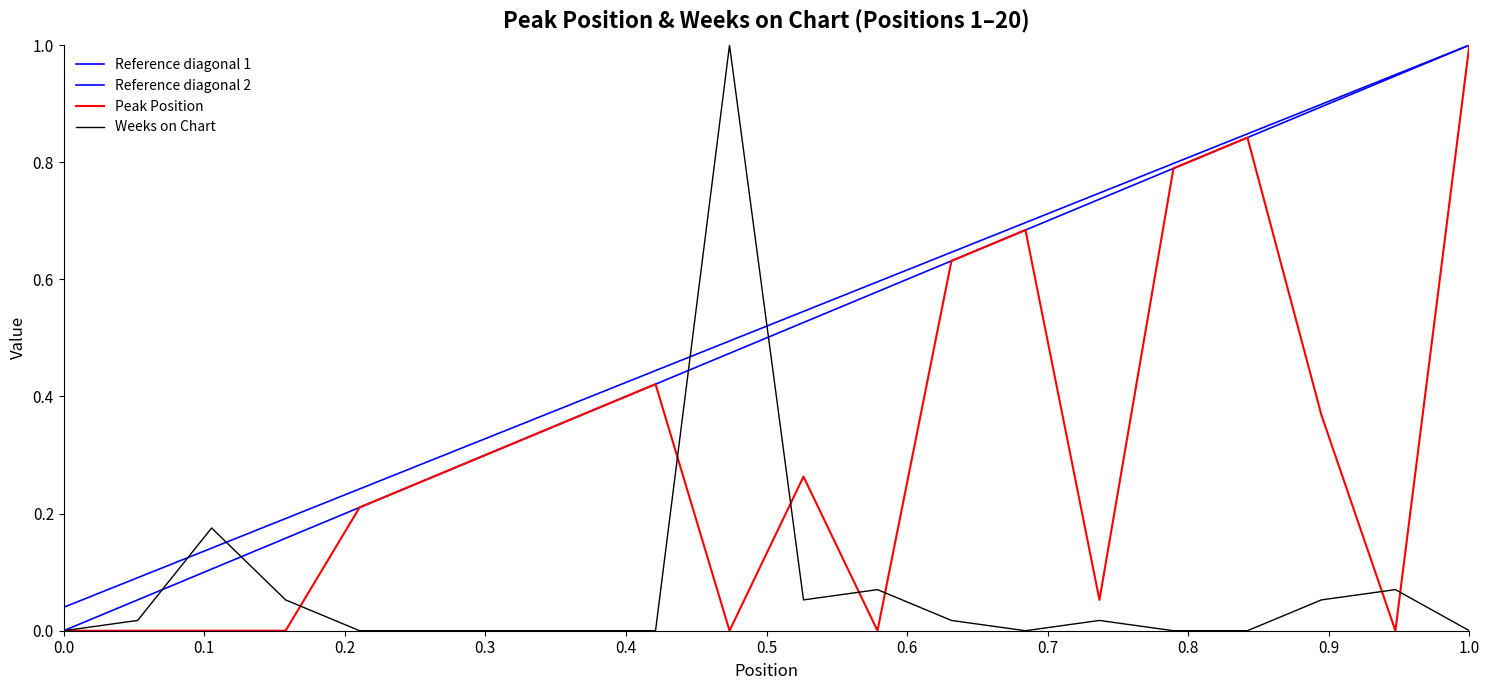

How many times do Peak Position and Weeks on Chart cross each other?

7